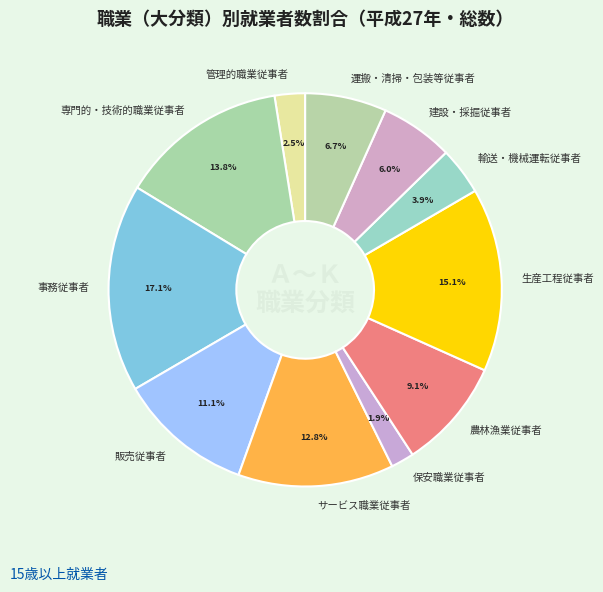

True or false: 事務従事者 accounts for 17% of the total.

True